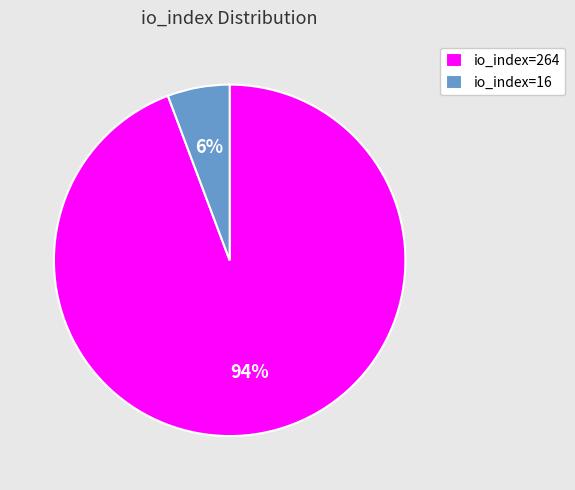

Which has a higher value, io_index=16 or io_index=264?

io_index=264